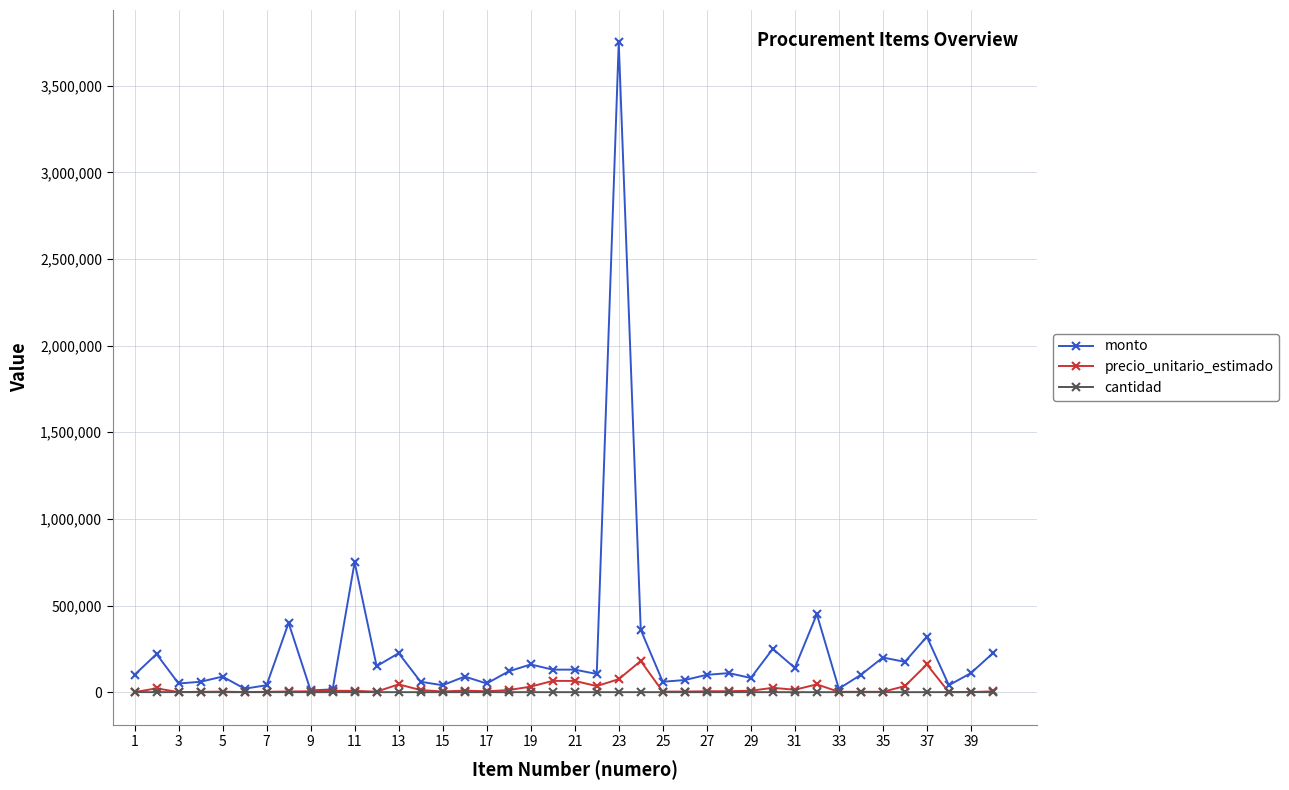

Rank the series by their maximum value, from highest to lowest.

monto, precio_unitario_estimado, cantidad